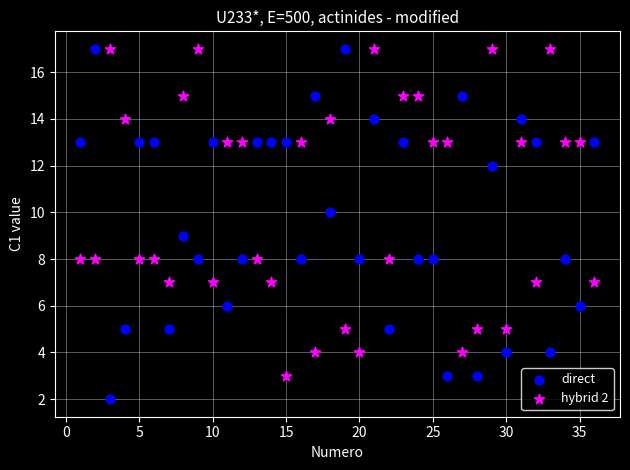

Which series contains the lowest Y value?

direct